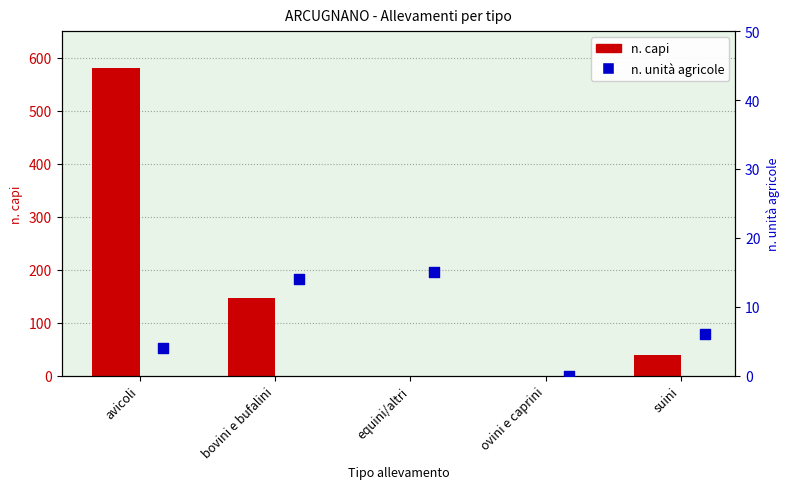

At which category is the sum across all series the highest?

avicoli